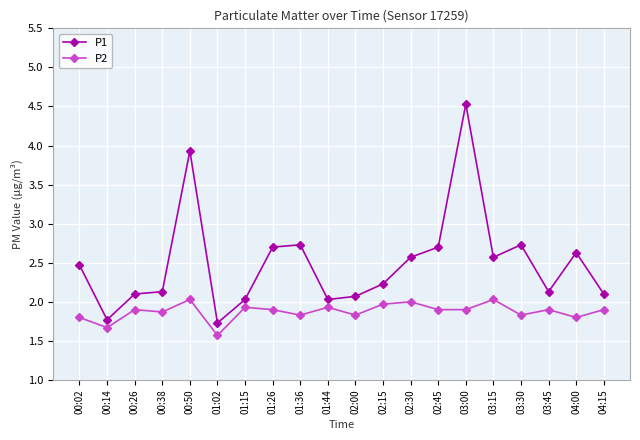

Where does the P1 series first go above 2?

00:02